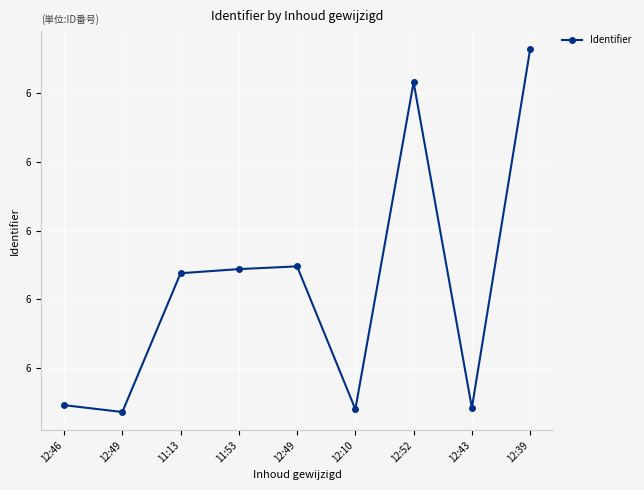

List the labels in order of value, smallest first.

12:49, 12:10, 12:43, 12:46, 11:13, 11:53, 12:49, 12:52, 12:39